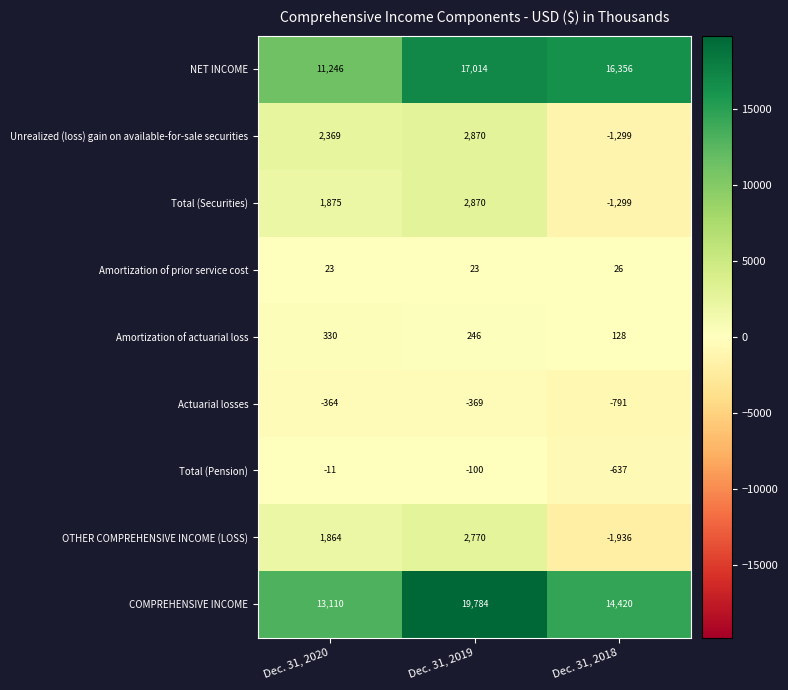

Where does the Actuarial losses series first go above -369?

Dec. 31, 2020